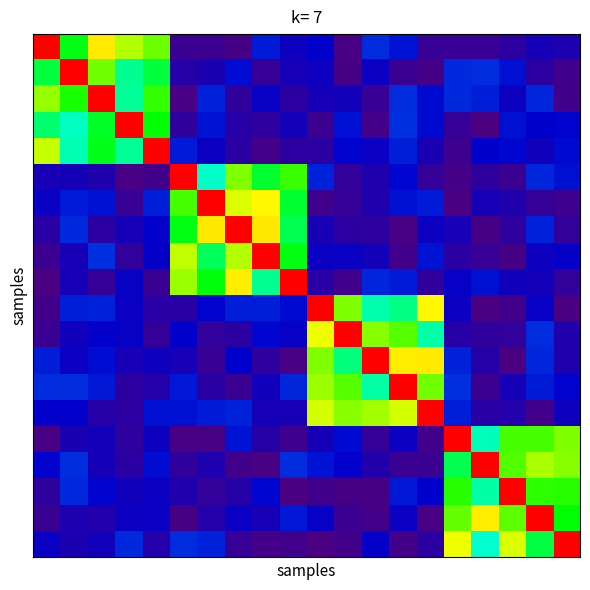

At which category is the sum across all series the highest?

18